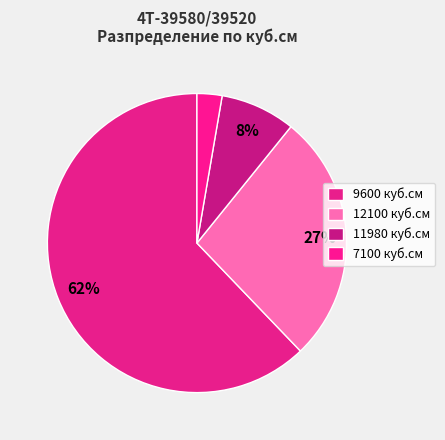

Is there a majority slice in this chart?

Yes